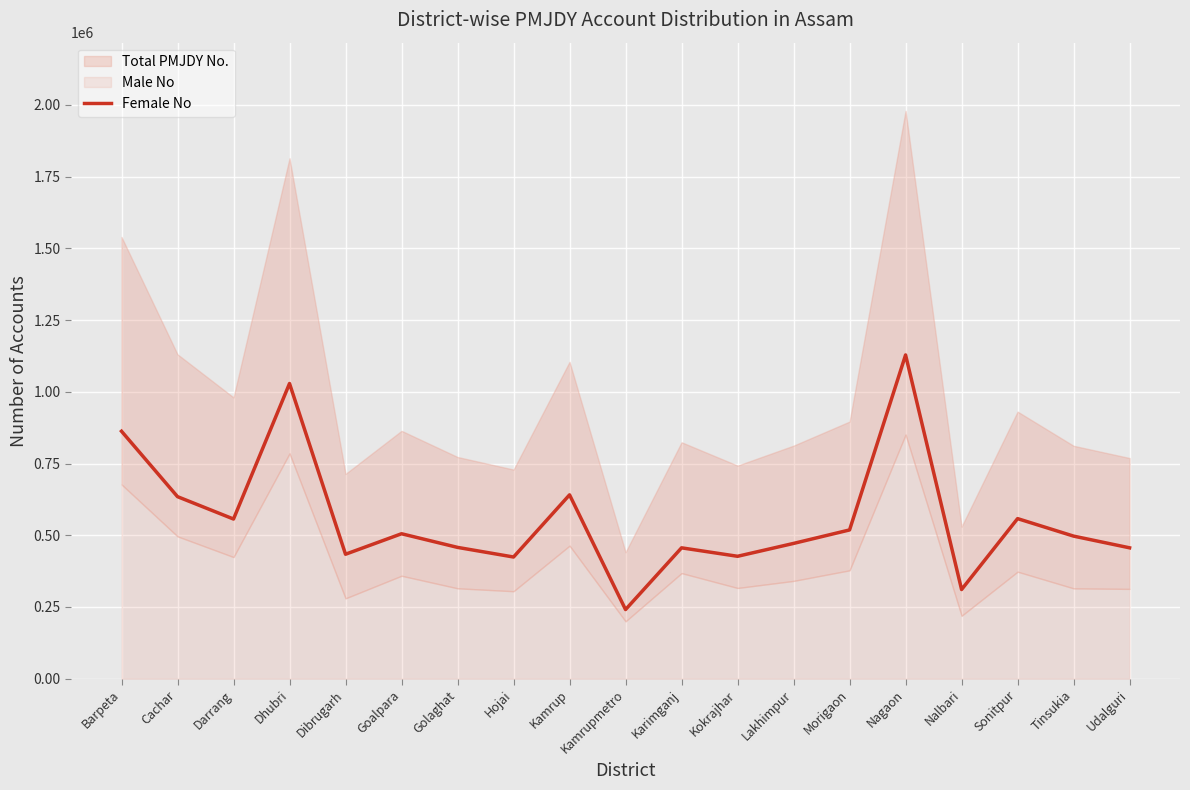

At which label does Female No reach its minimum?

Kamrupmetro